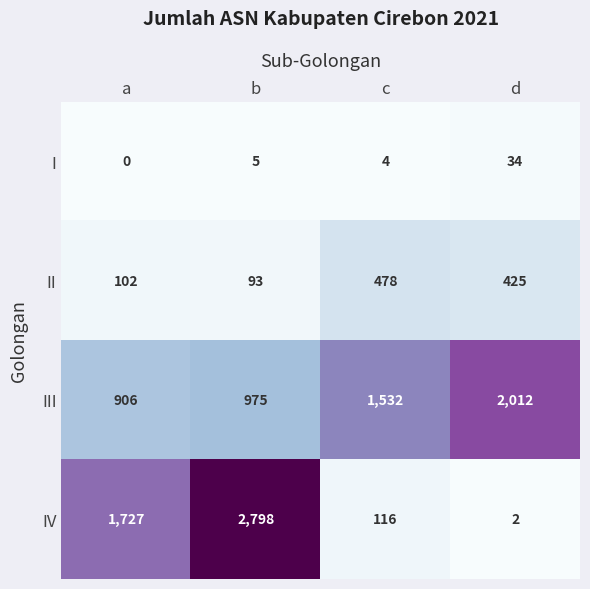

Rank the series at b from highest to lowest value.

IV, III, II, I